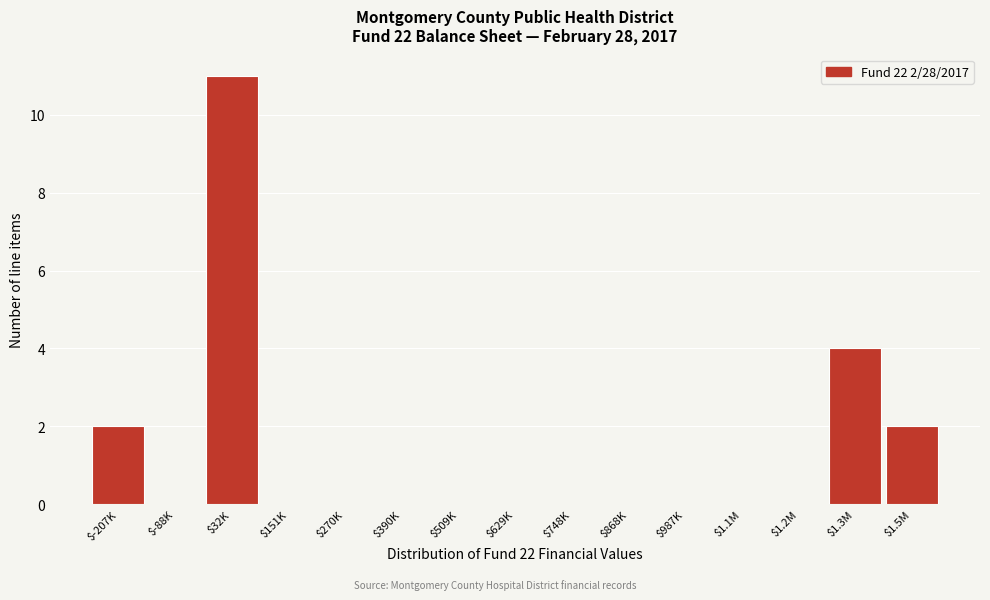

The chart shows a value of -4 at $629K. True or false?

False